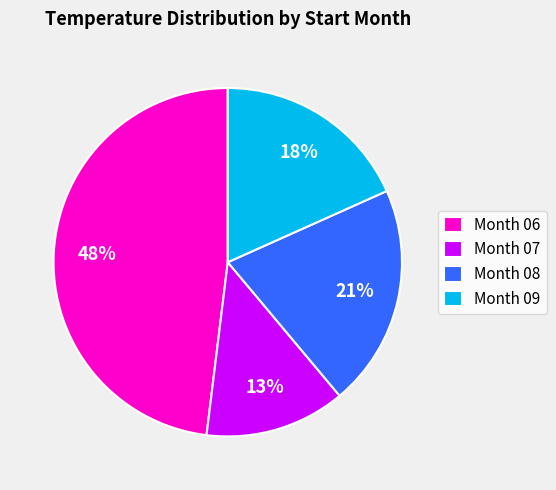

Is it true that Month 06 is 62% of the pie?

False